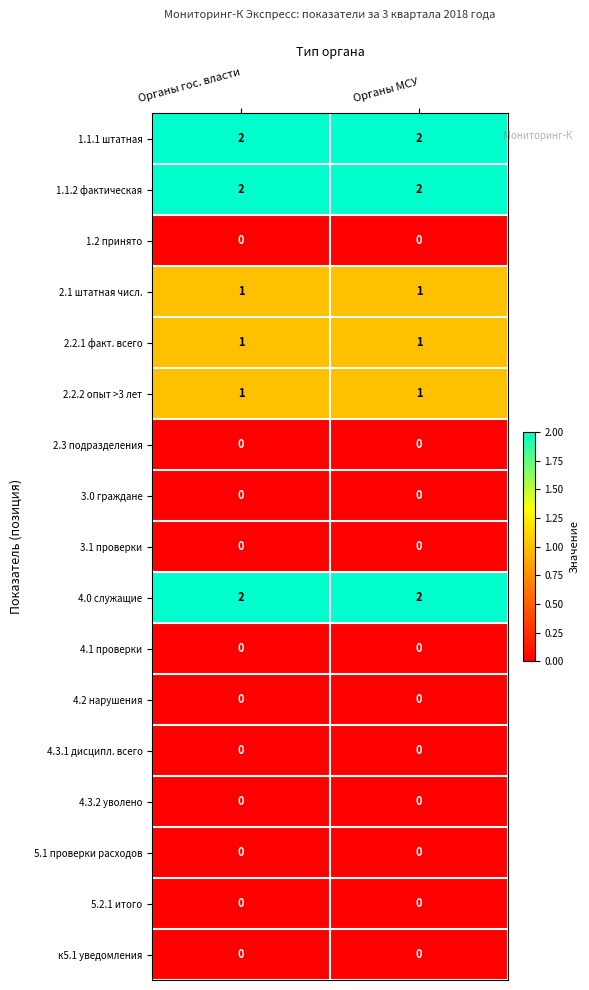

How many distinct data groups are displayed?

17